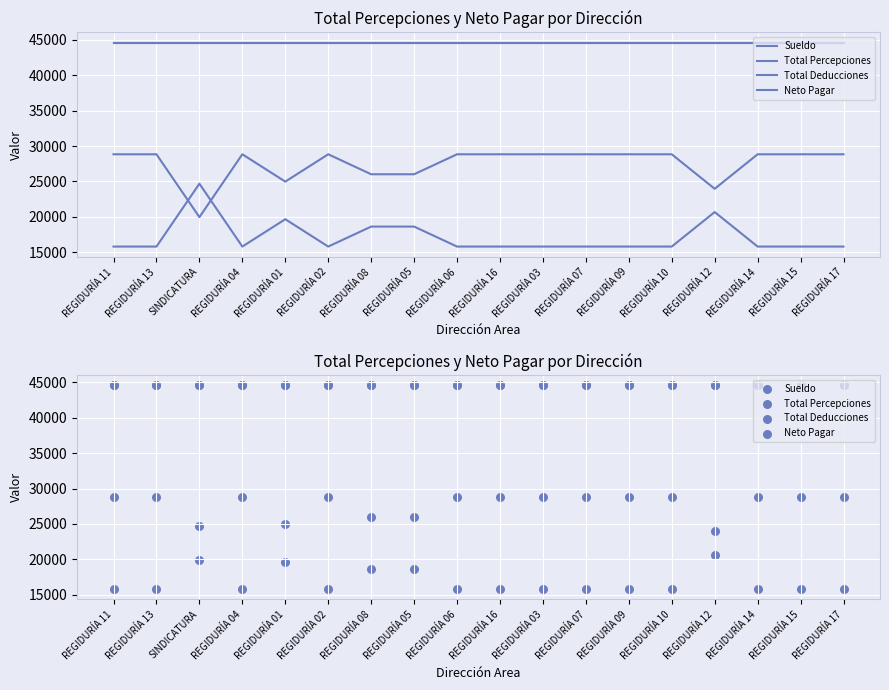

What are all the series names shown in the legend?

Sueldo, Total Percepciones, Total Deducciones, Neto Pagar